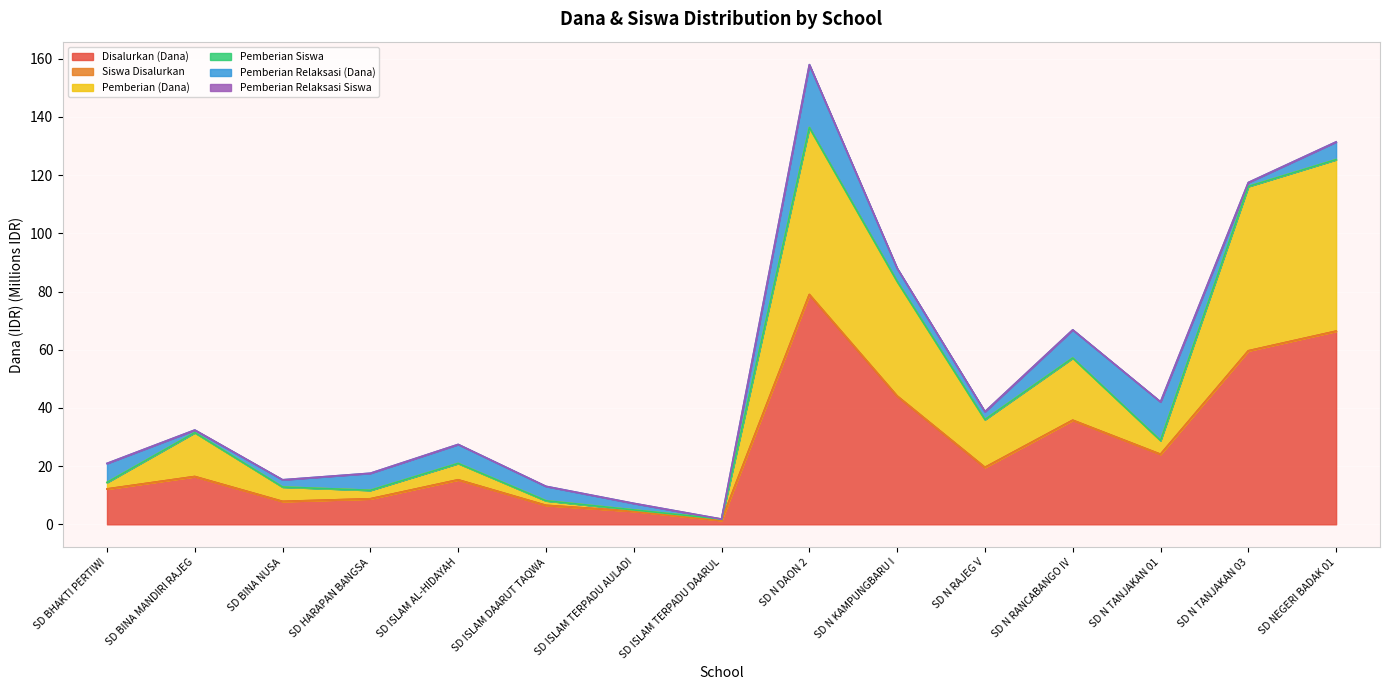

How many lines are shown in the chart?

6